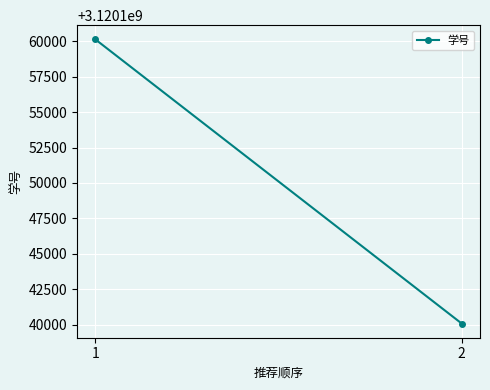

The value at 1 is 3120160127. True or false?

True